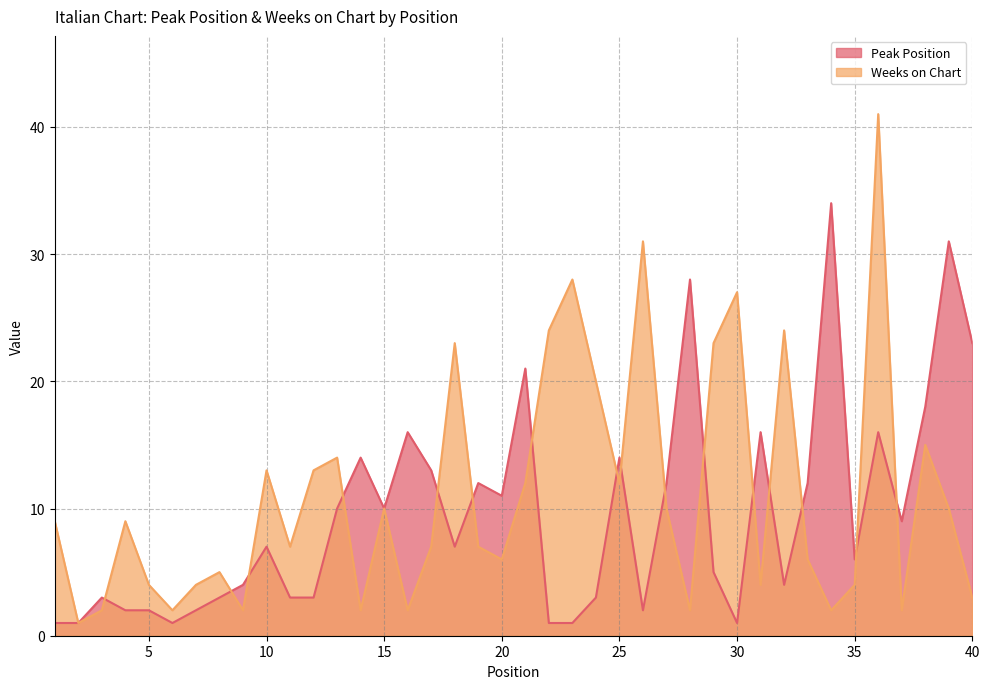

What is the difference between the Peak Position values at 27 and 9?

8